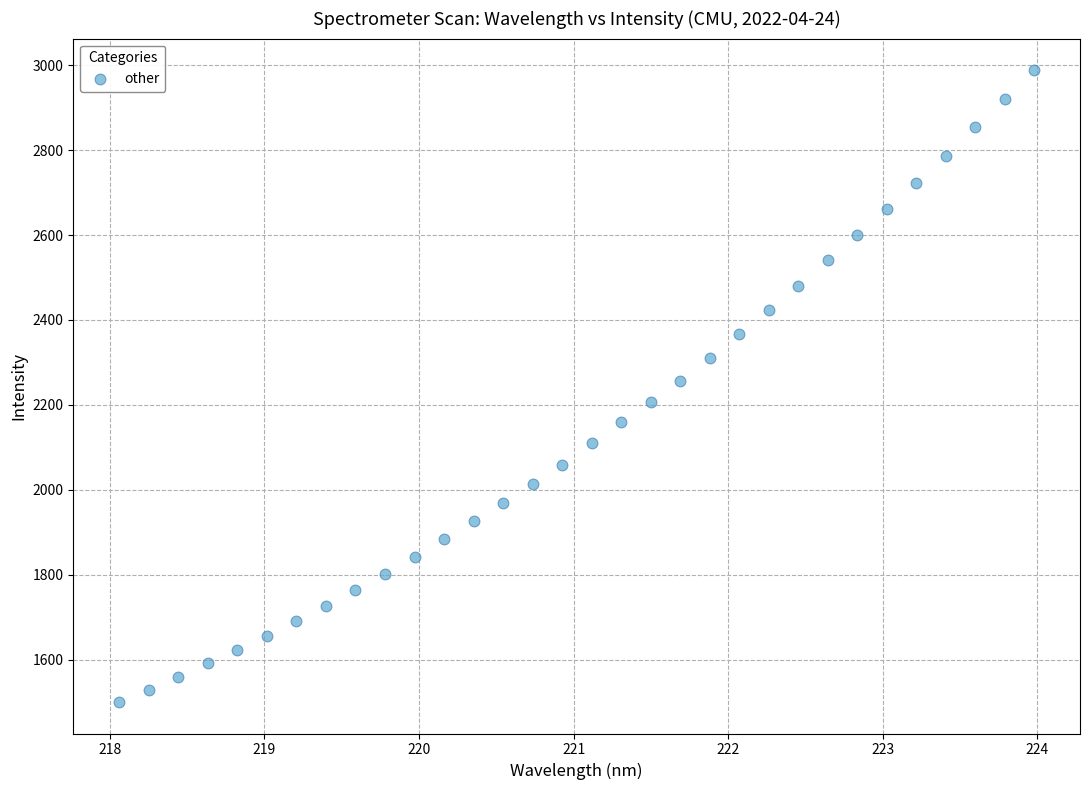

What is the range of X values (max minus min)?

5.9